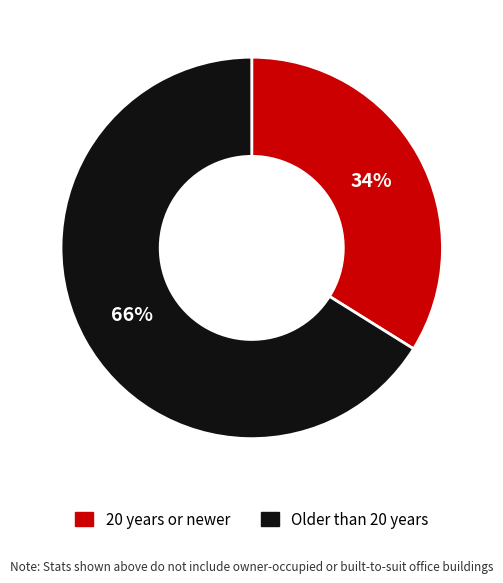

To the nearest percent, what percentage of the pie is Older than 20 years?

66%